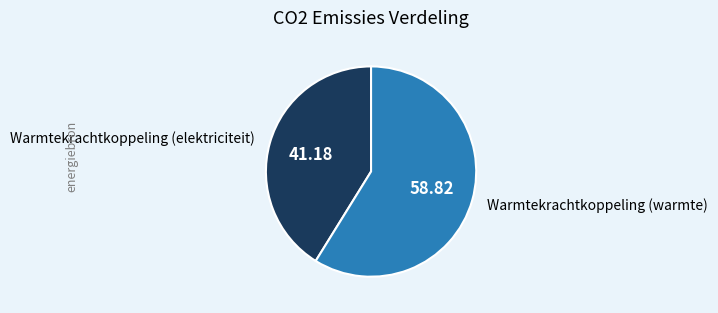

Is there a majority slice in this chart?

Yes